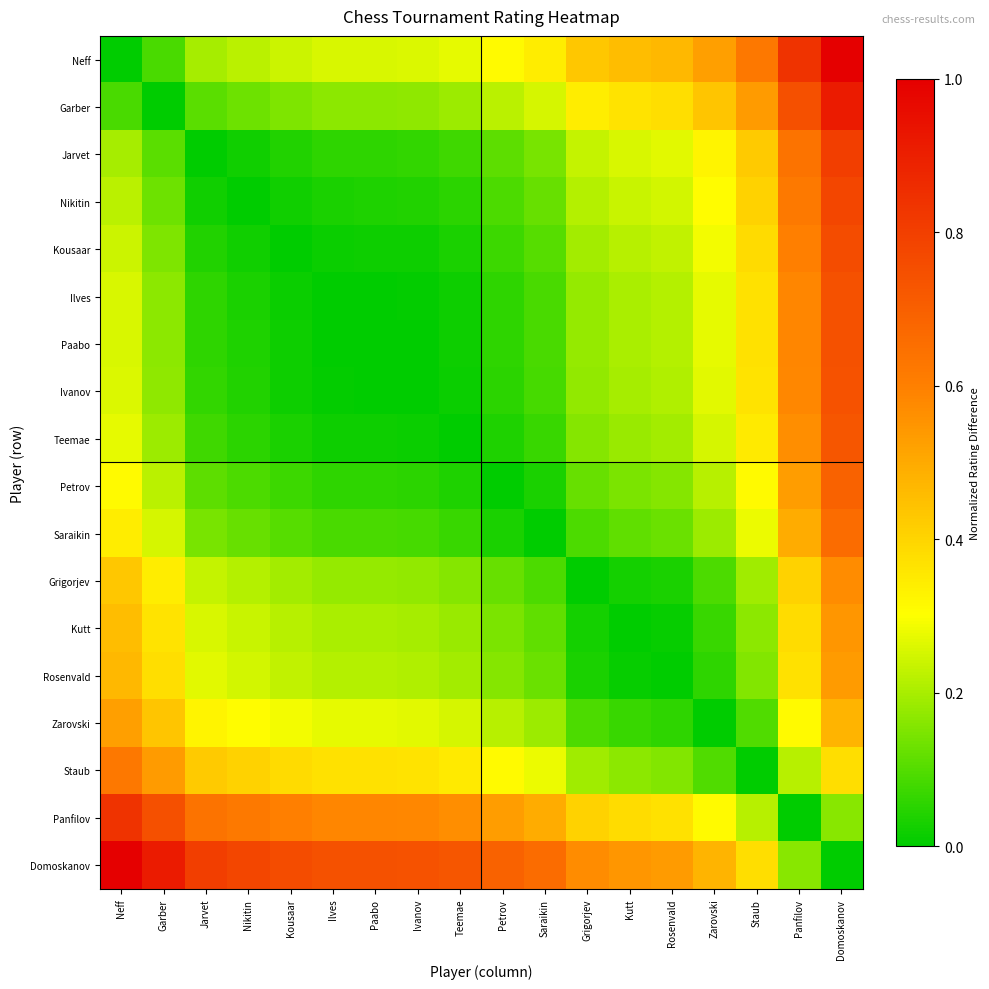

Reading right to left, extract all data points from this chart.

Neff: Domoskanov=1.0	Panfilov=0.8	Staub=0.6	Zarovski=0.5	Rosenvald=0.5	Kutt=0.5	Grigorjev=0.4	Saraikin=0.3	Petrov=0.3	Teemae=0.3	Ivanov=0.3	Paabo=0.3	Ilves=0.3	Kousaar=0.2	Nikitin=0.2	Jarvet=0.2	Garber=0.1	Neff=0.0
Garber: Domoskanov=0.9	Panfilov=0.7	Staub=0.5	Zarovski=0.4	Rosenvald=0.4	Kutt=0.4	Grigorjev=0.3	Saraikin=0.3	Petrov=0.2	Teemae=0.2	Ivanov=0.2	Paabo=0.2	Ilves=0.2	Kousaar=0.2	Nikitin=0.1	Jarvet=0.1	Garber=0.0	Neff=0.1
Jarvet: Domoskanov=0.8	Panfilov=0.6	Staub=0.4	Zarovski=0.3	Rosenvald=0.3	Kutt=0.3	Grigorjev=0.2	Saraikin=0.1	Petrov=0.1	Teemae=0.1	Ivanov=0.1	Paabo=0.1	Ilves=0.1	Kousaar=0.0	Nikitin=0.0	Jarvet=0.0	Garber=0.1	Neff=0.2
Nikitin: Domoskanov=0.8	Panfilov=0.6	Staub=0.4	Zarovski=0.3	Rosenvald=0.2	Kutt=0.2	Grigorjev=0.2	Saraikin=0.1	Petrov=0.1	Teemae=0.1	Ivanov=0.0	Paabo=0.0	Ilves=0.0	Kousaar=0.0	Nikitin=0.0	Jarvet=0.0	Garber=0.1	Neff=0.2
Kousaar: Domoskanov=0.8	Panfilov=0.6	Staub=0.4	Zarovski=0.3	Rosenvald=0.2	Kutt=0.2	Grigorjev=0.2	Saraikin=0.1	Petrov=0.1	Teemae=0.0	Ivanov=0.0	Paabo=0.0	Ilves=0.0	Kousaar=0.0	Nikitin=0.0	Jarvet=0.0	Garber=0.2	Neff=0.2
Ilves: Domoskanov=0.7	Panfilov=0.6	Staub=0.4	Zarovski=0.3	Rosenvald=0.2	Kutt=0.2	Grigorjev=0.2	Saraikin=0.1	Petrov=0.1	Teemae=0.0	Ivanov=0.0	Paabo=0.0	Ilves=0.0	Kousaar=0.0	Nikitin=0.0	Jarvet=0.1	Garber=0.2	Neff=0.3
Paabo: Domoskanov=0.7	Panfilov=0.6	Staub=0.4	Zarovski=0.3	Rosenvald=0.2	Kutt=0.2	Grigorjev=0.2	Saraikin=0.1	Petrov=0.1	Teemae=0.0	Ivanov=0.0	Paabo=0.0	Ilves=0.0	Kousaar=0.0	Nikitin=0.0	Jarvet=0.1	Garber=0.2	Neff=0.3
Ivanov: Domoskanov=0.7	Panfilov=0.6	Staub=0.4	Zarovski=0.3	Rosenvald=0.2	Kutt=0.2	Grigorjev=0.2	Saraikin=0.1	Petrov=0.1	Teemae=0.0	Ivanov=0.0	Paabo=0.0	Ilves=0.0	Kousaar=0.0	Nikitin=0.0	Jarvet=0.1	Garber=0.2	Neff=0.3
Teemae: Domoskanov=0.7	Panfilov=0.6	Staub=0.3	Zarovski=0.3	Rosenvald=0.2	Kutt=0.2	Grigorjev=0.2	Saraikin=0.1	Petrov=0.0	Teemae=0.0	Ivanov=0.0	Paabo=0.0	Ilves=0.0	Kousaar=0.0	Nikitin=0.1	Jarvet=0.1	Garber=0.2	Neff=0.3
Petrov: Domoskanov=0.7	Panfilov=0.5	Staub=0.3	Zarovski=0.2	Rosenvald=0.2	Kutt=0.1	Grigorjev=0.1	Saraikin=0.0	Petrov=0.0	Teemae=0.0	Ivanov=0.1	Paabo=0.1	Ilves=0.1	Kousaar=0.1	Nikitin=0.1	Jarvet=0.1	Garber=0.2	Neff=0.3
Saraikin: Domoskanov=0.7	Panfilov=0.5	Staub=0.3	Zarovski=0.2	Rosenvald=0.1	Kutt=0.1	Grigorjev=0.1	Saraikin=0.0	Petrov=0.0	Teemae=0.1	Ivanov=0.1	Paabo=0.1	Ilves=0.1	Kousaar=0.1	Nikitin=0.1	Jarvet=0.1	Garber=0.3	Neff=0.3
Grigorjev: Domoskanov=0.6	Panfilov=0.4	Staub=0.2	Zarovski=0.1	Rosenvald=0.0	Kutt=0.0	Grigorjev=0.0	Saraikin=0.1	Petrov=0.1	Teemae=0.2	Ivanov=0.2	Paabo=0.2	Ilves=0.2	Kousaar=0.2	Nikitin=0.2	Jarvet=0.2	Garber=0.3	Neff=0.4
Kutt: Domoskanov=0.5	Panfilov=0.4	Staub=0.2	Zarovski=0.1	Rosenvald=0.0	Kutt=0.0	Grigorjev=0.0	Saraikin=0.1	Petrov=0.1	Teemae=0.2	Ivanov=0.2	Paabo=0.2	Ilves=0.2	Kousaar=0.2	Nikitin=0.2	Jarvet=0.3	Garber=0.4	Neff=0.5
Rosenvald: Domoskanov=0.5	Panfilov=0.4	Staub=0.2	Zarovski=0.1	Rosenvald=0.0	Kutt=0.0	Grigorjev=0.0	Saraikin=0.1	Petrov=0.2	Teemae=0.2	Ivanov=0.2	Paabo=0.2	Ilves=0.2	Kousaar=0.2	Nikitin=0.2	Jarvet=0.3	Garber=0.4	Neff=0.5
Zarovski: Domoskanov=0.5	Panfilov=0.3	Staub=0.1	Zarovski=0.0	Rosenvald=0.1	Kutt=0.1	Grigorjev=0.1	Saraikin=0.2	Petrov=0.2	Teemae=0.3	Ivanov=0.3	Paabo=0.3	Ilves=0.3	Kousaar=0.3	Nikitin=0.3	Jarvet=0.3	Garber=0.4	Neff=0.5
Staub: Domoskanov=0.4	Panfilov=0.2	Staub=0.0	Zarovski=0.1	Rosenvald=0.2	Kutt=0.2	Grigorjev=0.2	Saraikin=0.3	Petrov=0.3	Teemae=0.3	Ivanov=0.4	Paabo=0.4	Ilves=0.4	Kousaar=0.4	Nikitin=0.4	Jarvet=0.4	Garber=0.5	Neff=0.6
Panfilov: Domoskanov=0.2	Panfilov=0.0	Staub=0.2	Zarovski=0.3	Rosenvald=0.4	Kutt=0.4	Grigorjev=0.4	Saraikin=0.5	Petrov=0.5	Teemae=0.6	Ivanov=0.6	Paabo=0.6	Ilves=0.6	Kousaar=0.6	Nikitin=0.6	Jarvet=0.6	Garber=0.7	Neff=0.8
Domoskanov: Domoskanov=0.0	Panfilov=0.2	Staub=0.4	Zarovski=0.5	Rosenvald=0.5	Kutt=0.5	Grigorjev=0.6	Saraikin=0.7	Petrov=0.7	Teemae=0.7	Ivanov=0.7	Paabo=0.7	Ilves=0.7	Kousaar=0.8	Nikitin=0.8	Jarvet=0.8	Garber=0.9	Neff=1.0